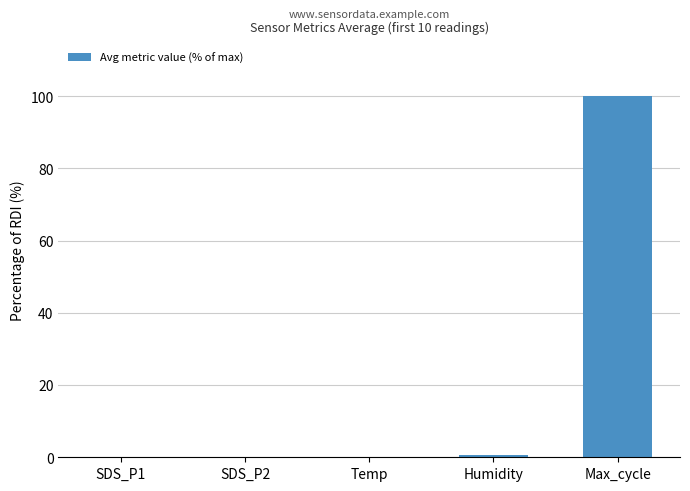

The chart shows a value of 139.5 at Max_cycle. True or false?

False